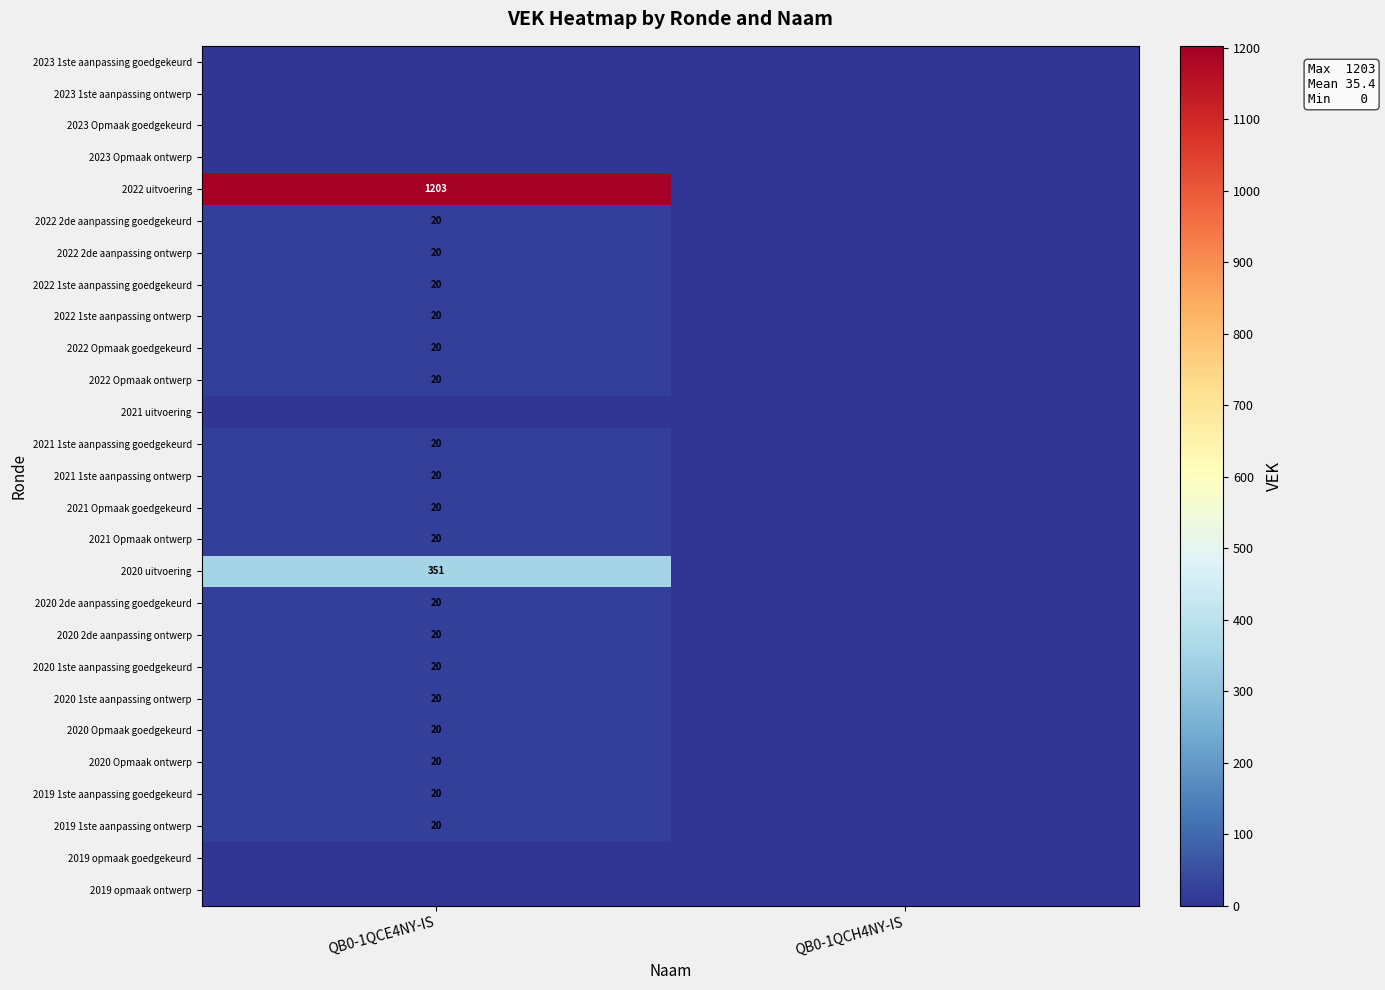

The 2020 2de aanpassing goedgekeurd series shows 20 at QB0-1QCE4NY-IS. True or false?

True